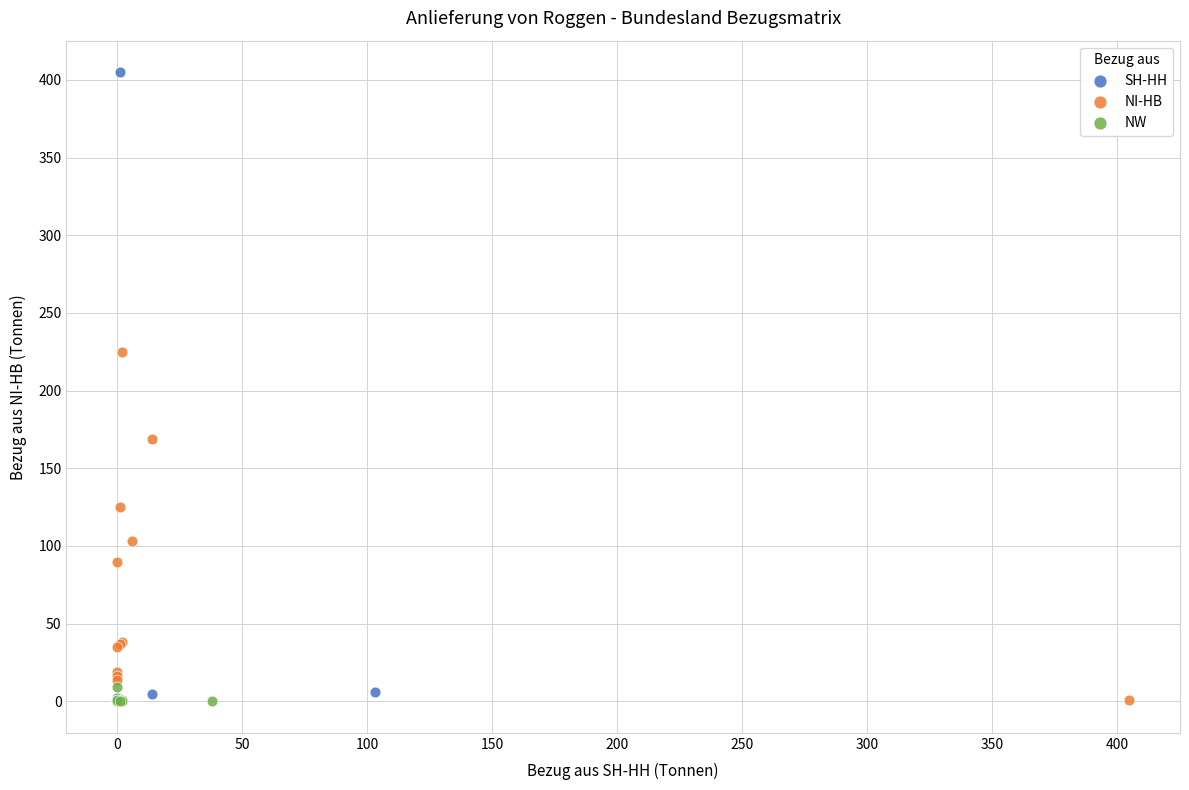

Which series has the widest spread of Y values?

SH-HH